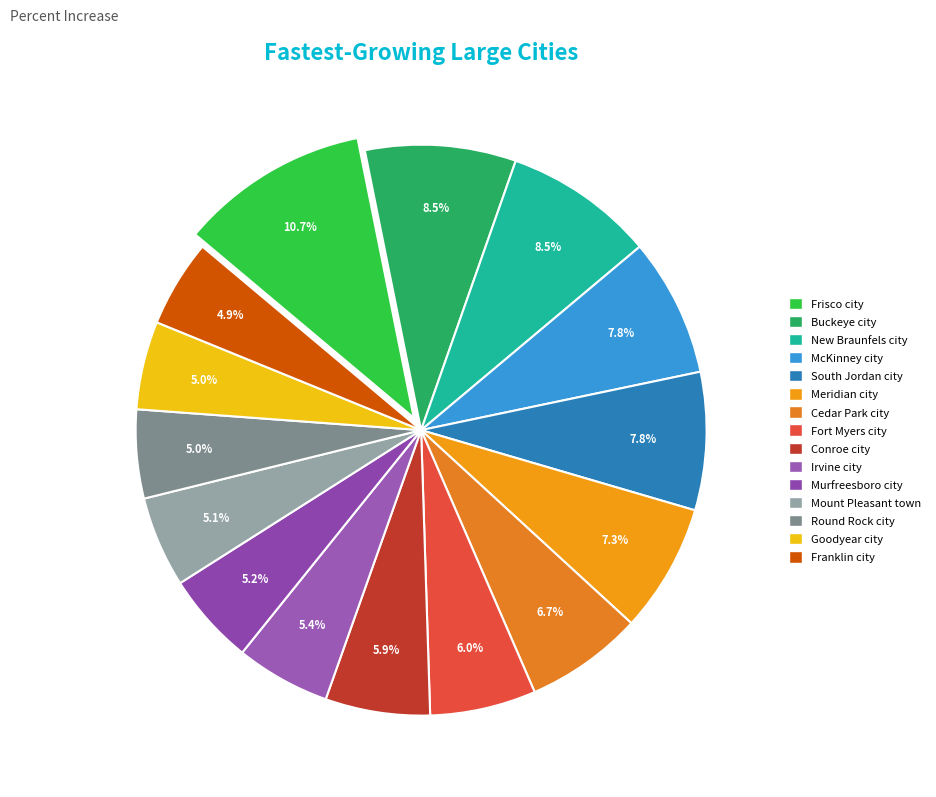

To the nearest percent, what percentage of the pie is Buckeye city?

9%